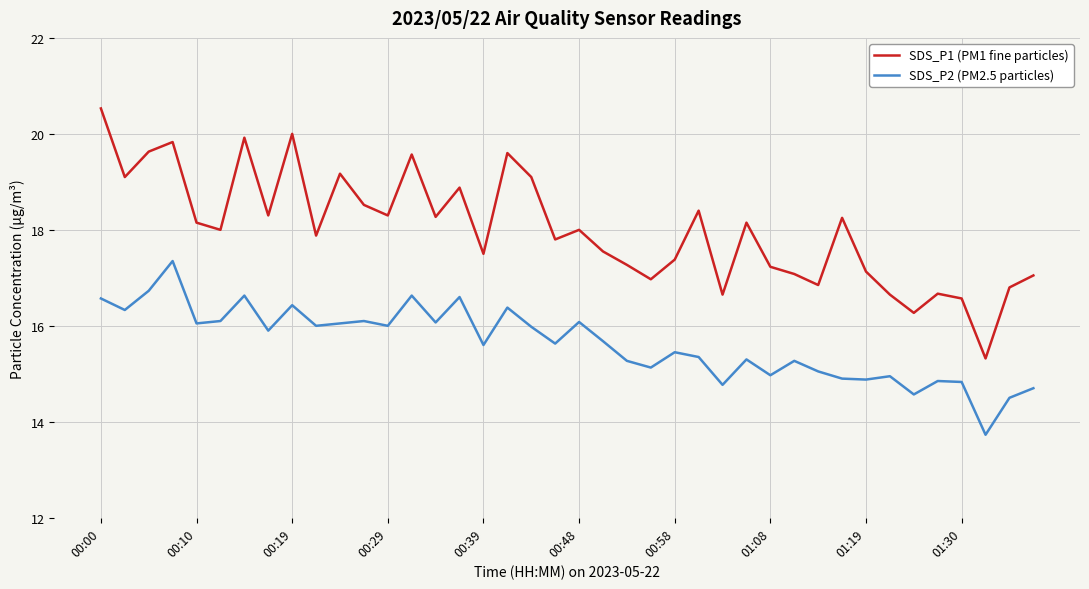

True or false: SDS_P2 (PM2.5 particles) and SDS_P1 (PM1 fine particles) cross at least once.

False